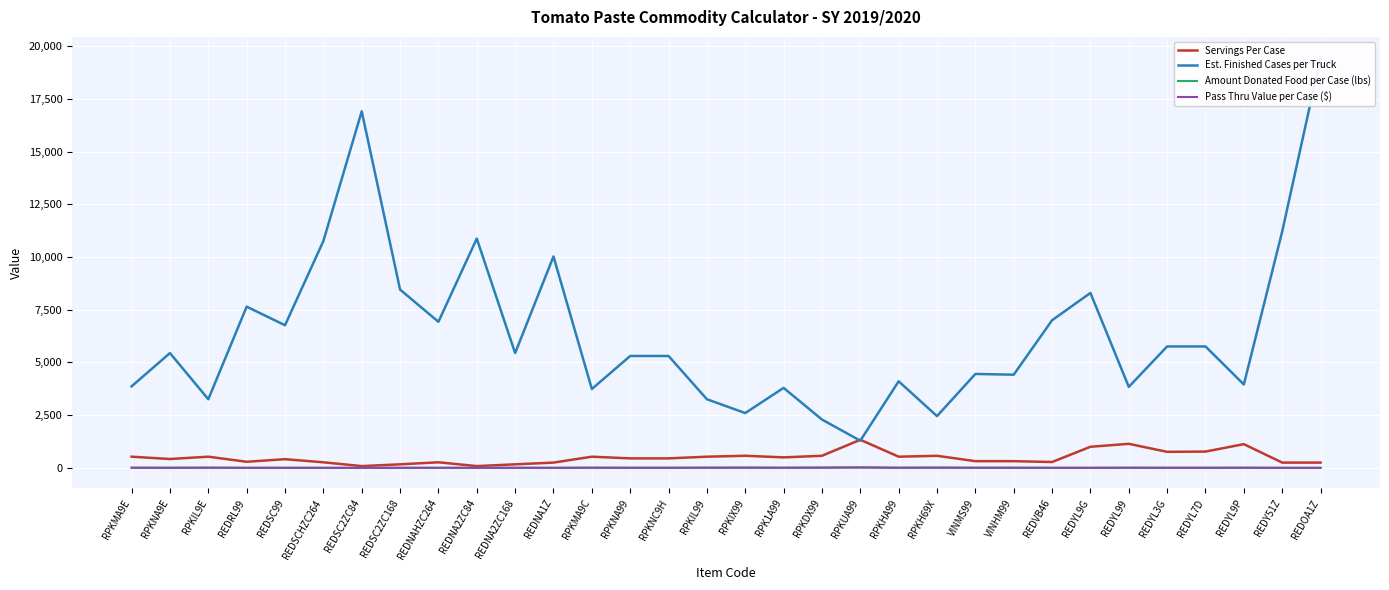

Rank the series at RPKNA9E from lowest to highest value.

Pass Thru Value per Case ($), Amount Donated Food per Case (lbs), Servings Per Case, Est. Finished Cases per Truck